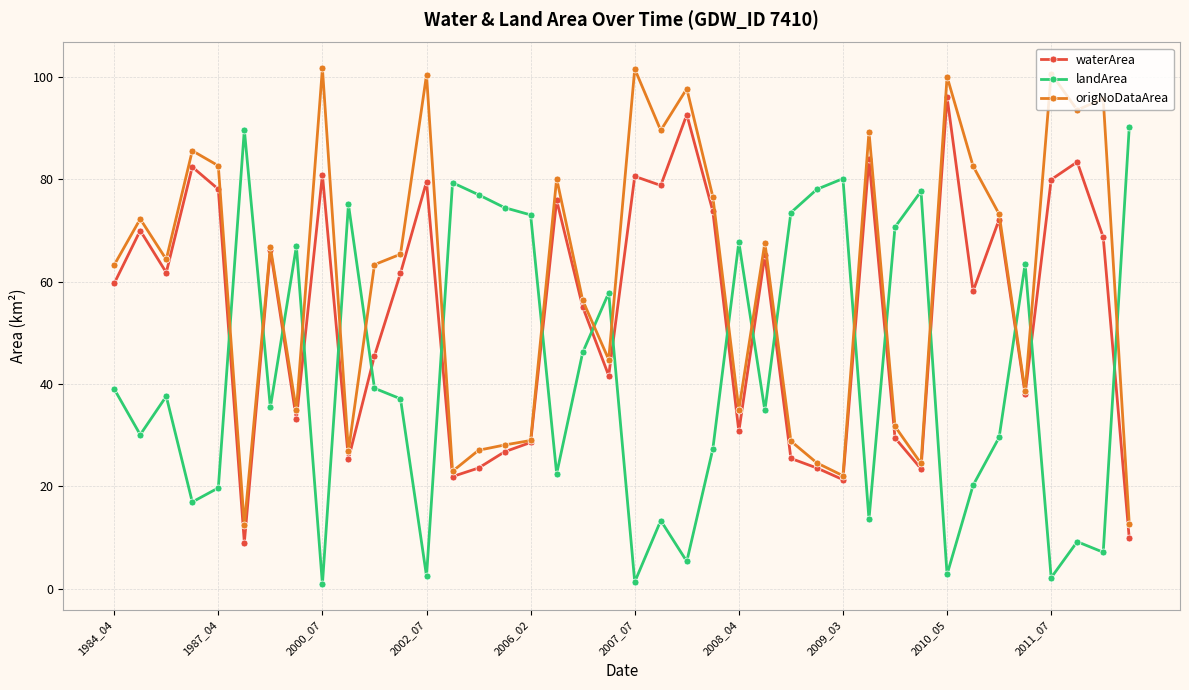

Rank the series by their maximum value, from highest to lowest.

origNoDataArea, waterArea, landArea